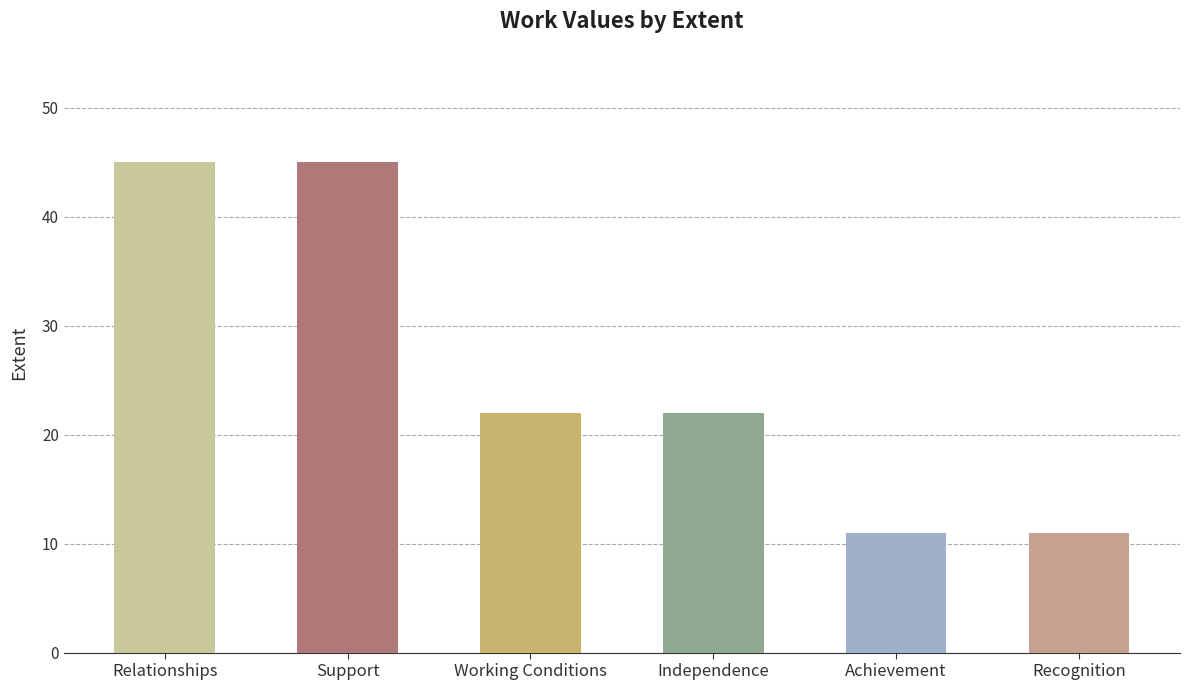

How many values are between 11 and 45?

6